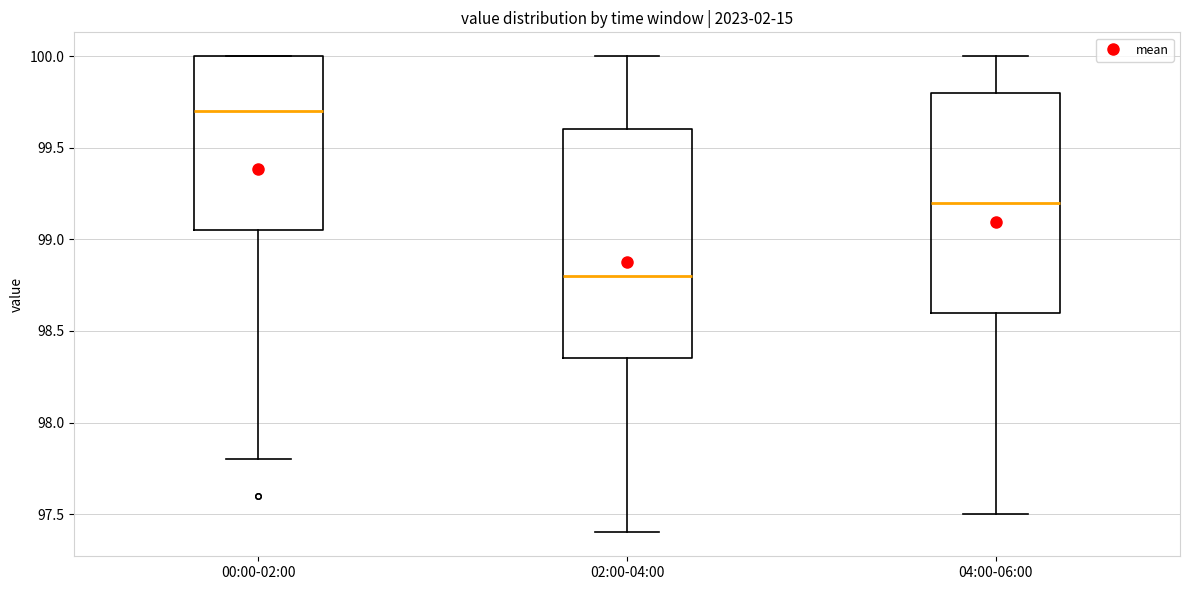

Reading left to right, read every box against the y-axis: the position of its median line, the range the box covers, and the ends of its whiskers. The values are not printed on the chart, so give them approximately, as read against the axis.

00:00-02:00: median 99.70, box 99.05 to 100.00, whiskers 97.80 to 100.00
02:00-04:00: median 98.80, box 98.35 to 99.60, whiskers 97.40 to 100.00
04:00-06:00: median 99.20, box 98.60 to 99.80, whiskers 97.50 to 100.00